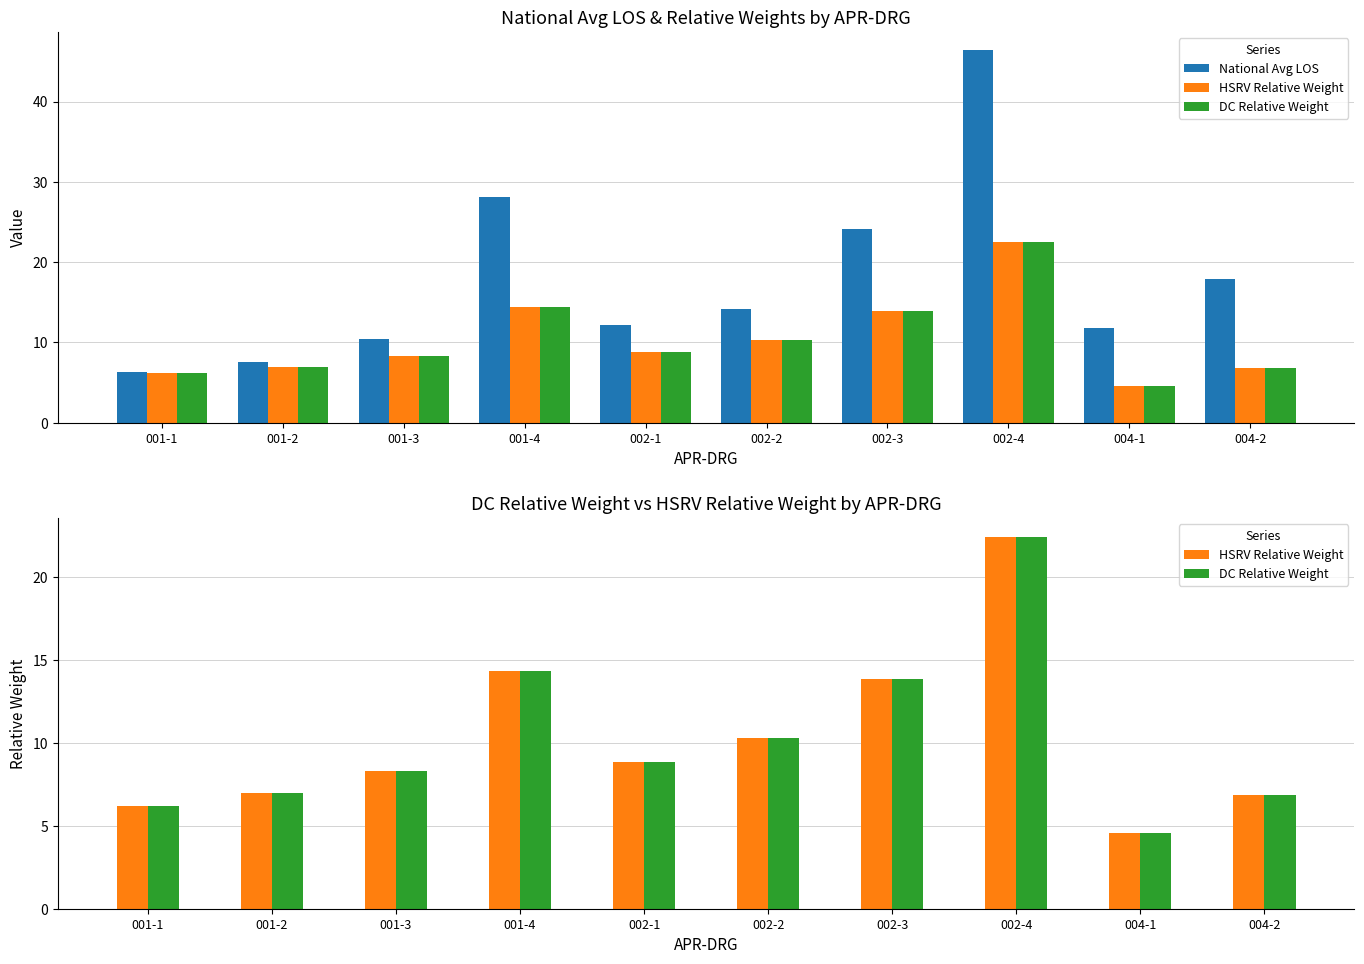

Which series changed the most between 001-1 and 002-4?

National Avg LOS